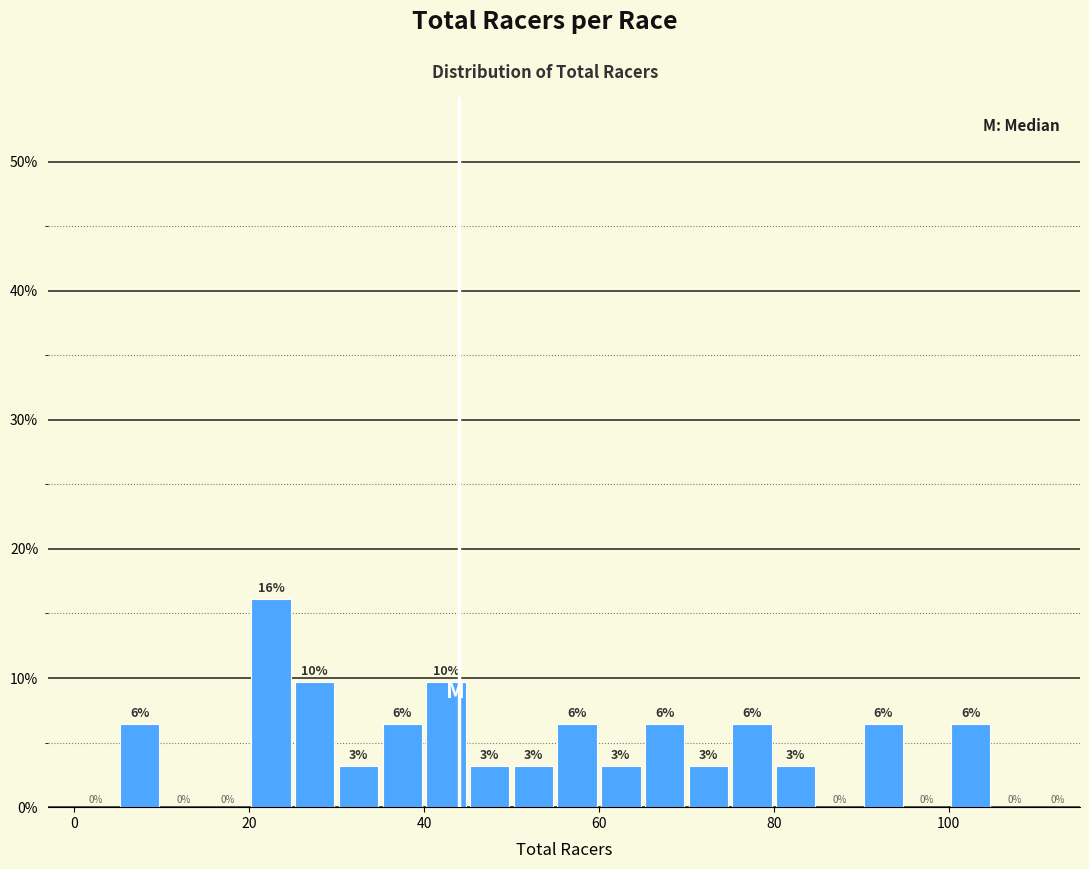

Read against the x-axis, roughly where is the centre of the tallest bar?

22